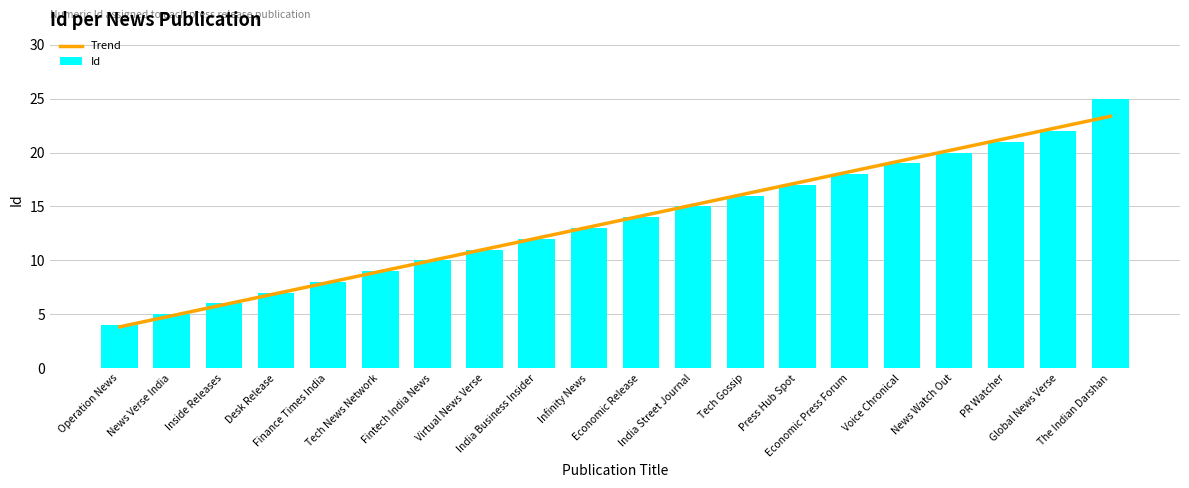

What is the sum of all Id values?

272